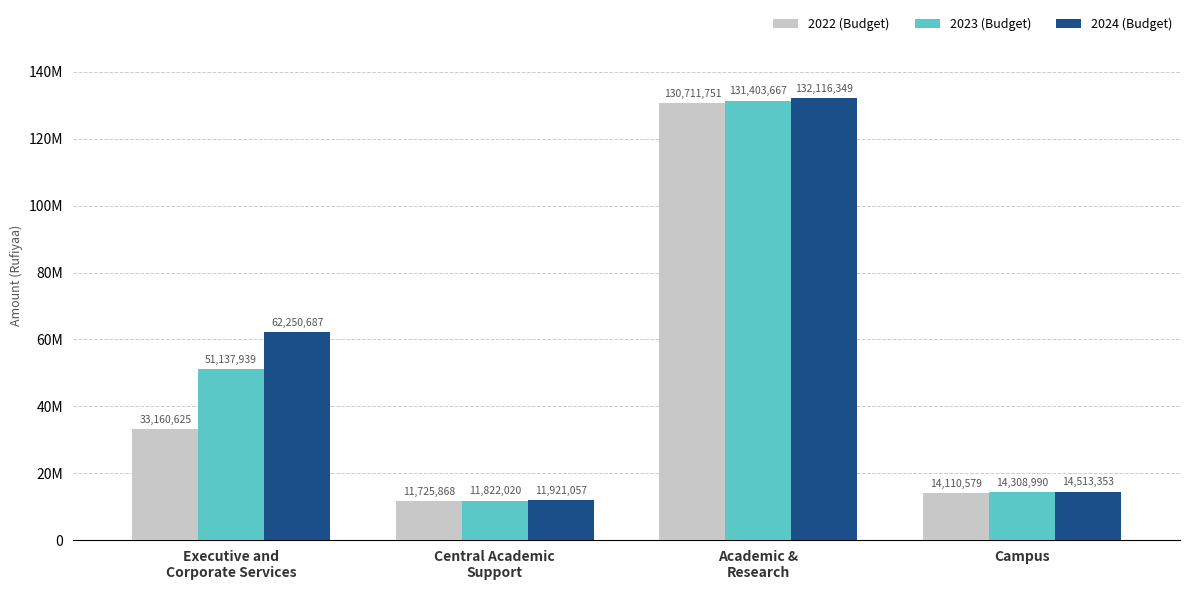

Are the bars horizontal?

No